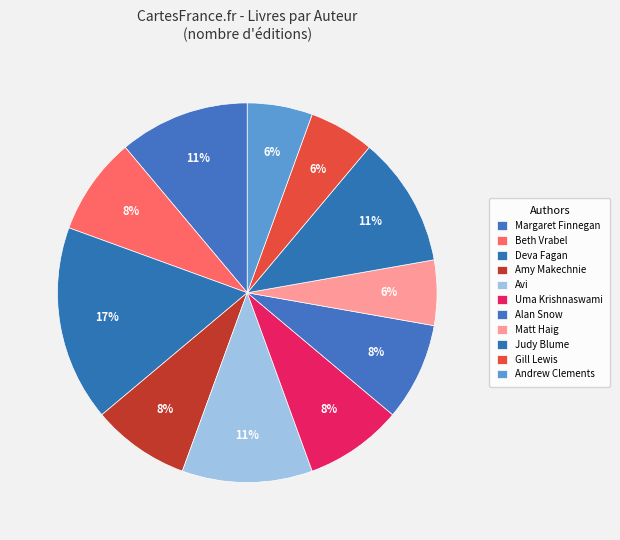

How many slices are in this pie chart?

11